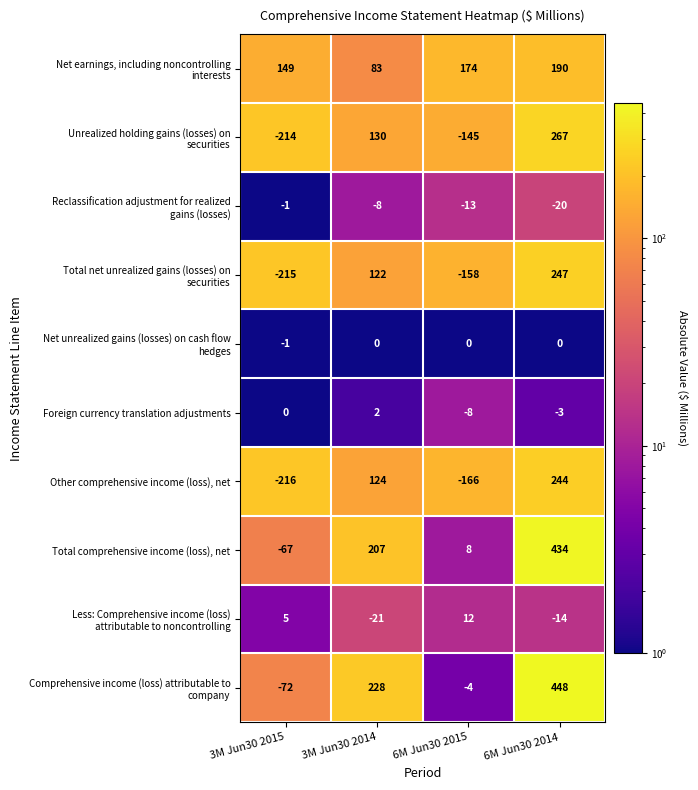

How many distinct data groups are displayed?

10